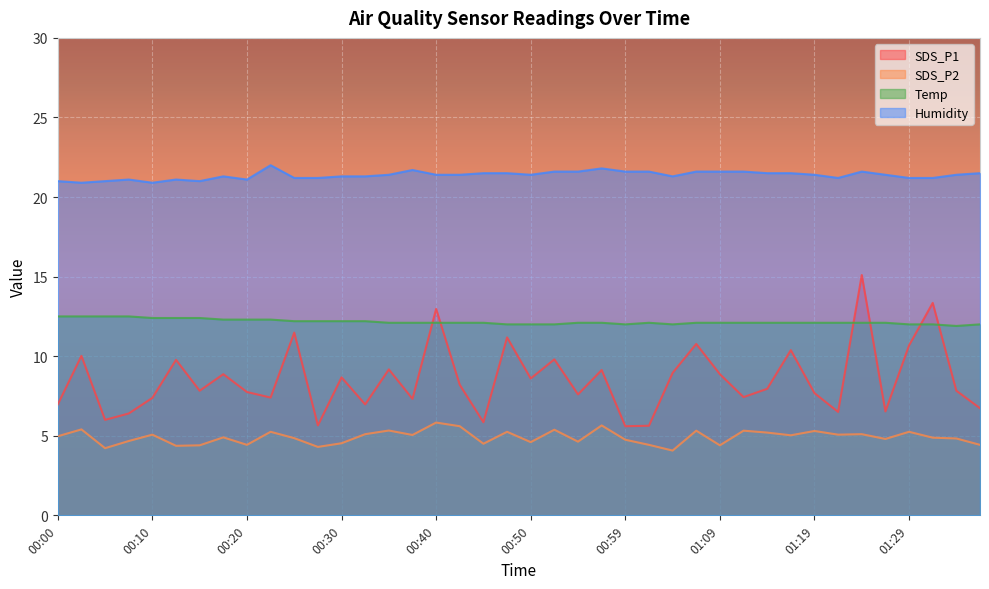

Which category has the lowest value across all series?

01:04